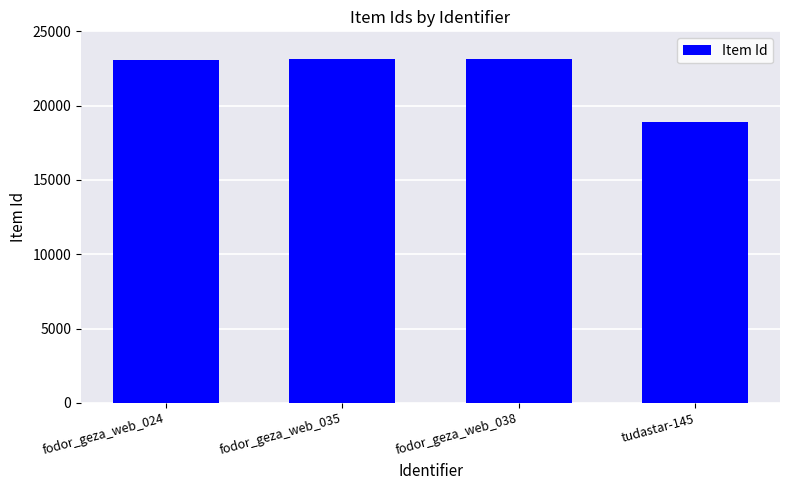

What is the greatest value displayed?

23108